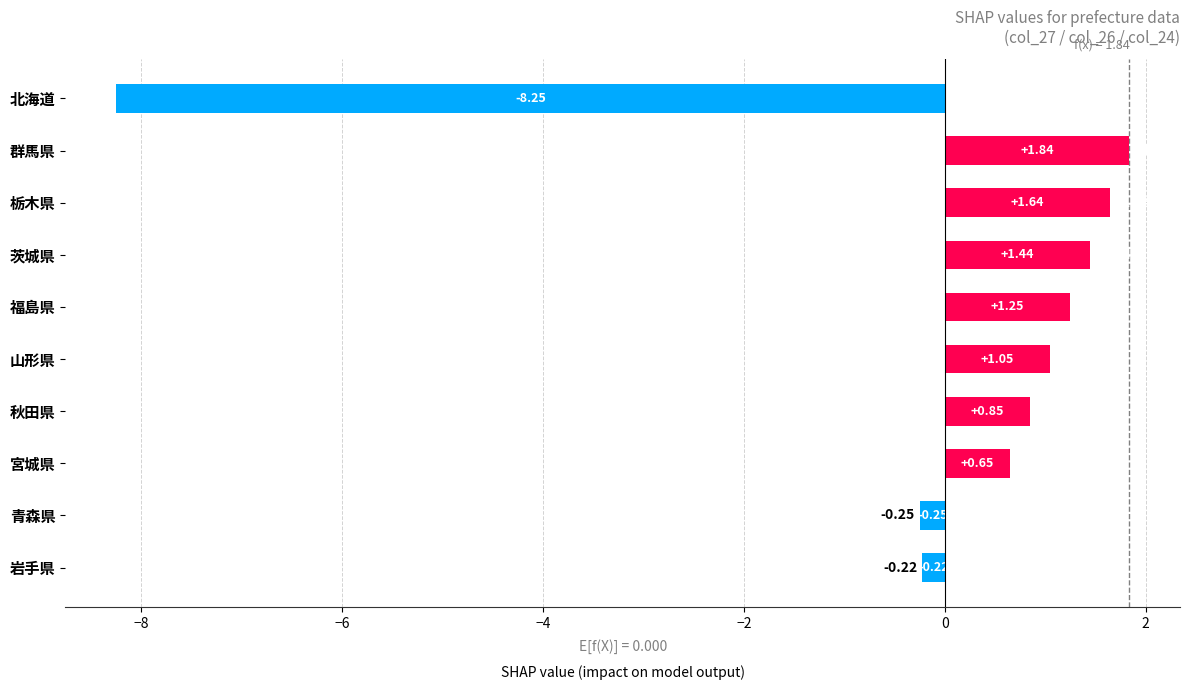

Does the chart contain stacked bars?

No